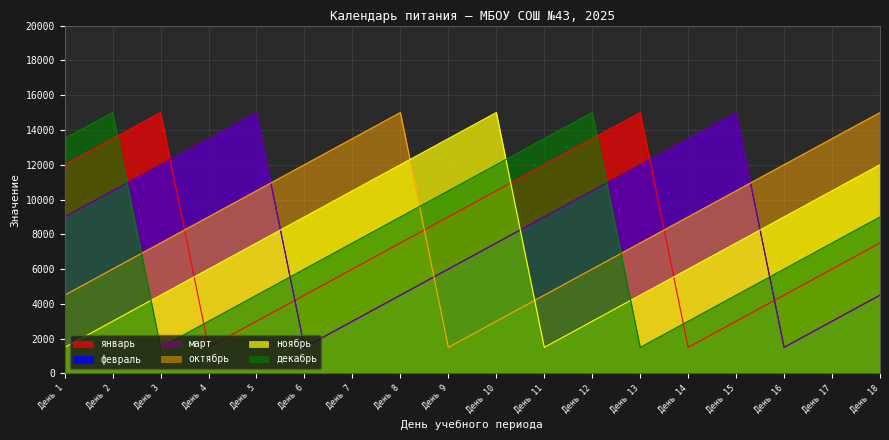

Which series has the widest spread of values?

январь